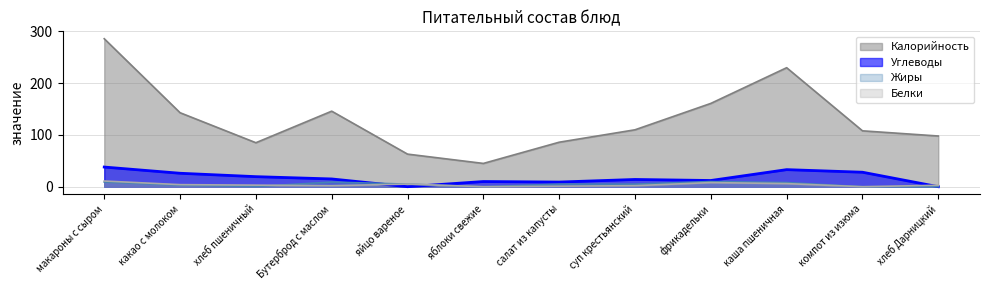

What is the difference between the Калорийность values at яблоки свежие and компот из изюма?

63.0